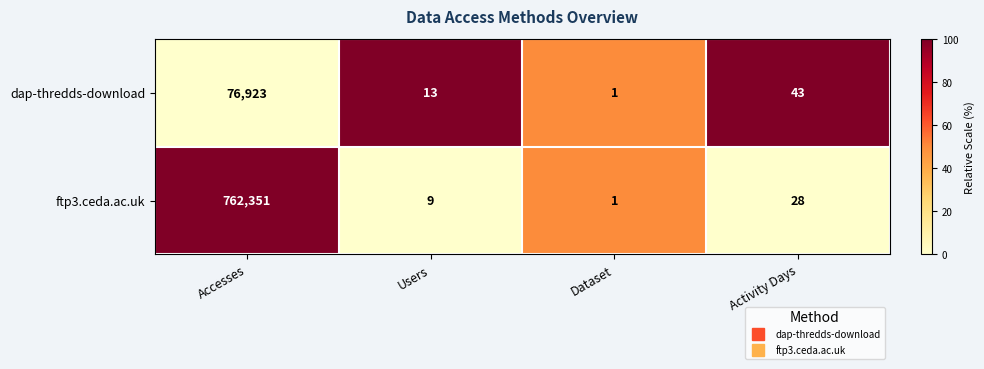

What is the difference between the maximum and minimum values in the ftp3.ceda.ac.uk series?

762350